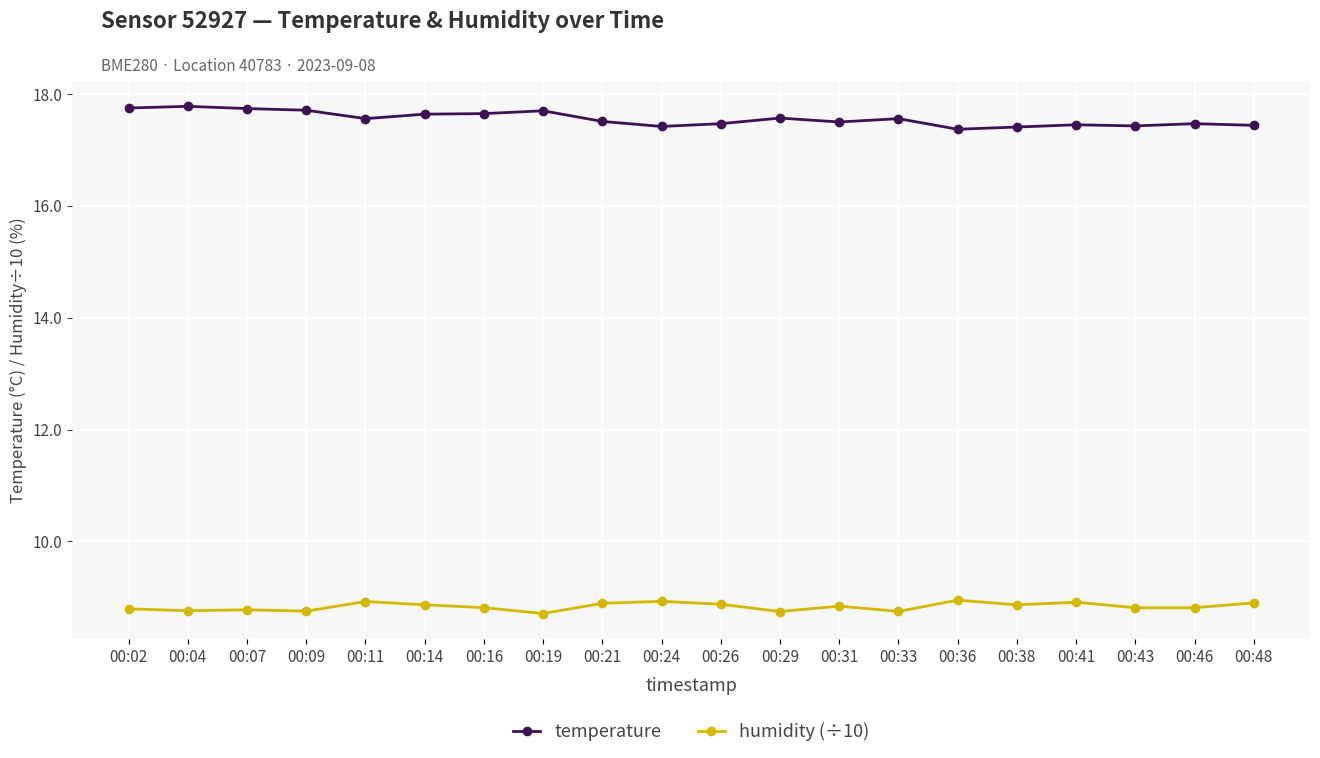

True or false: humidity (÷10) and temperature intersect in this chart.

False